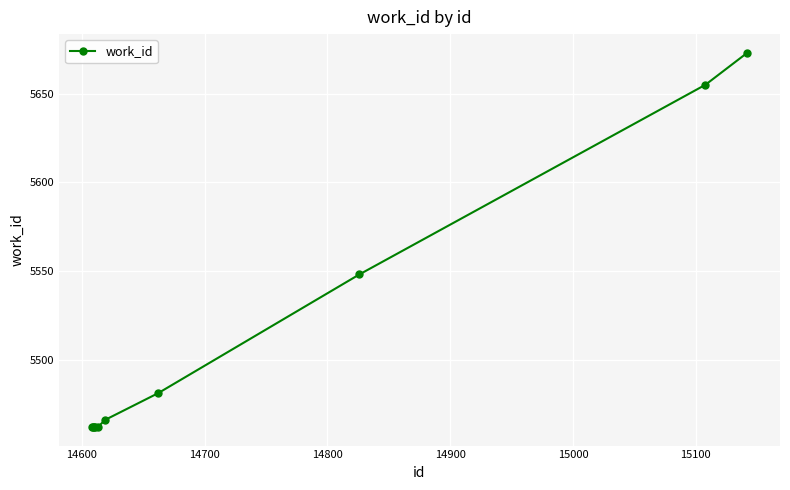

Reading left to right, transcribe all the data shown in this chart.

5462	5462	5462	5462	5462	5466	5481	5548	5655	5673